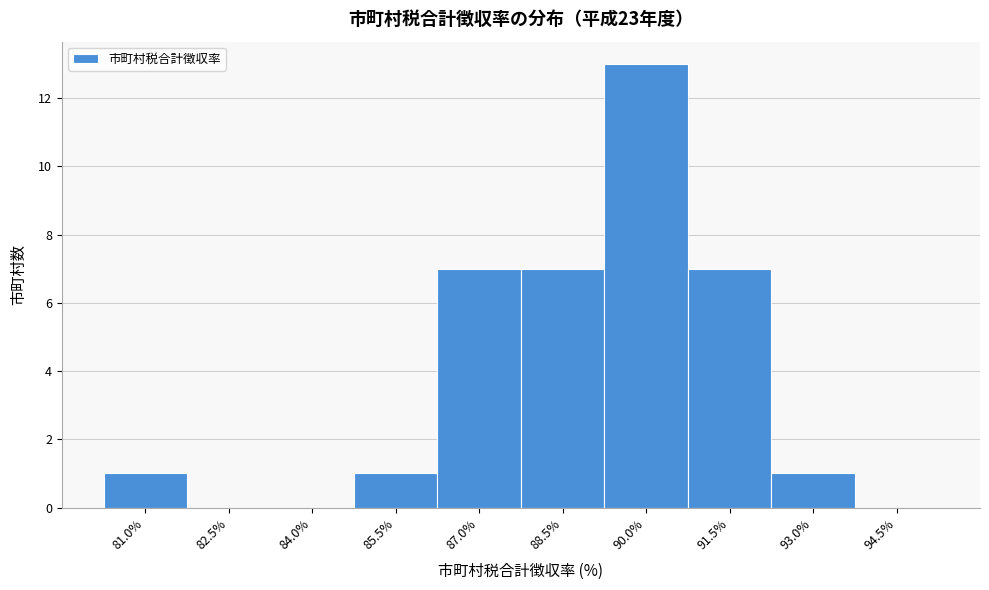

Reading left to right, transcribe all the data shown in this chart.

81.0%=1	82.5%=0	84.0%=0	85.5%=1	87.0%=7	88.5%=7	90.0%=13	91.5%=7	93.0%=1	94.5%=0